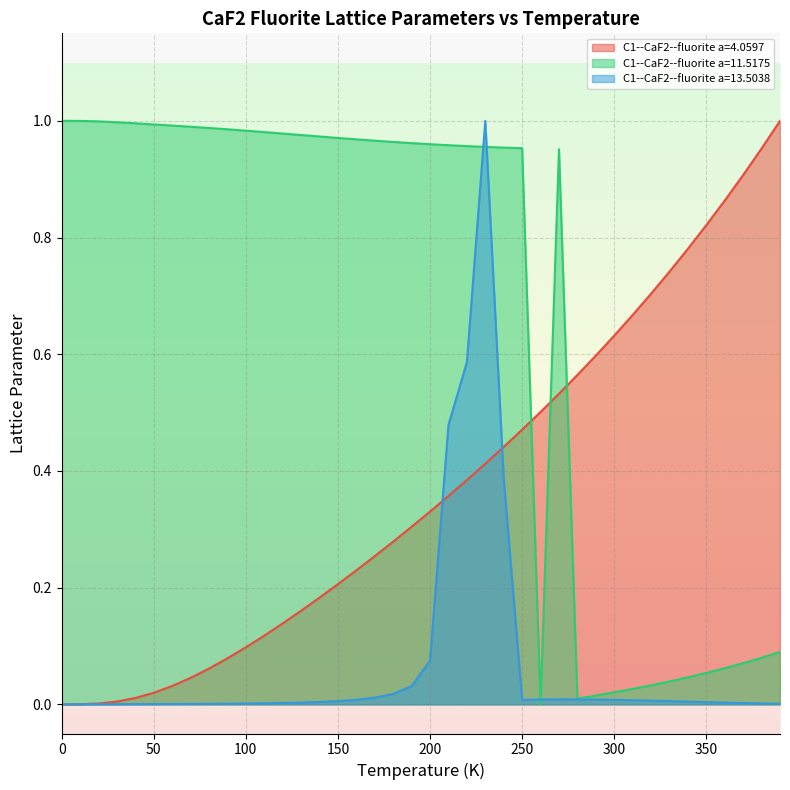

Which series has the largest total across all categories?

C1--CaF2--fluorite a=11.5175